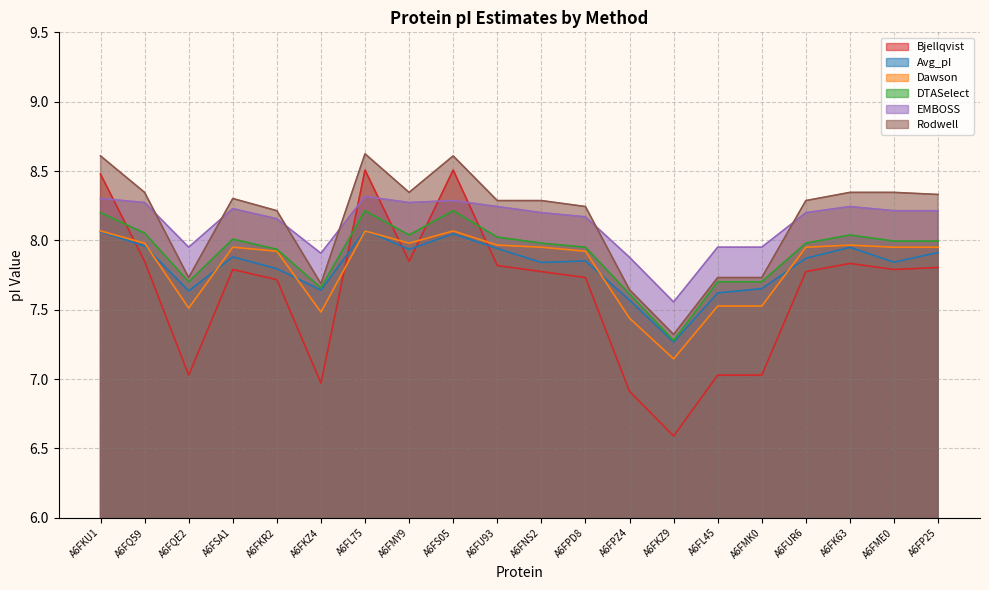

True or false: DTASelect and Dawson intersect in this chart.

False